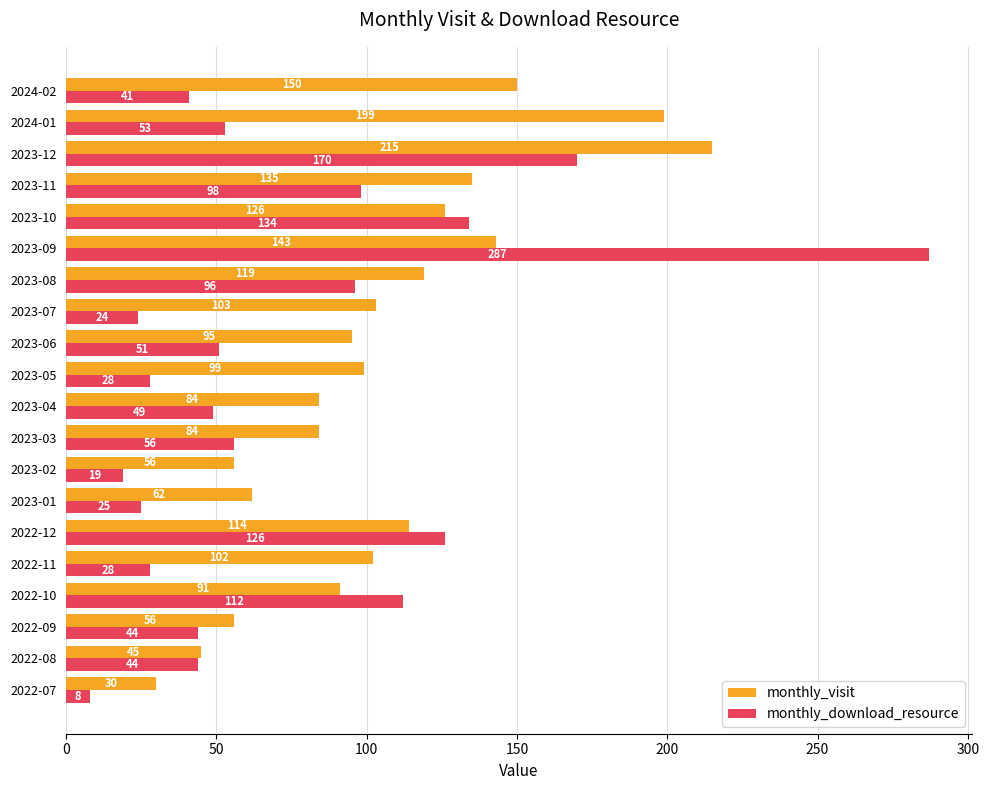

Where is monthly_visit nearest to the value 122?

2023-08